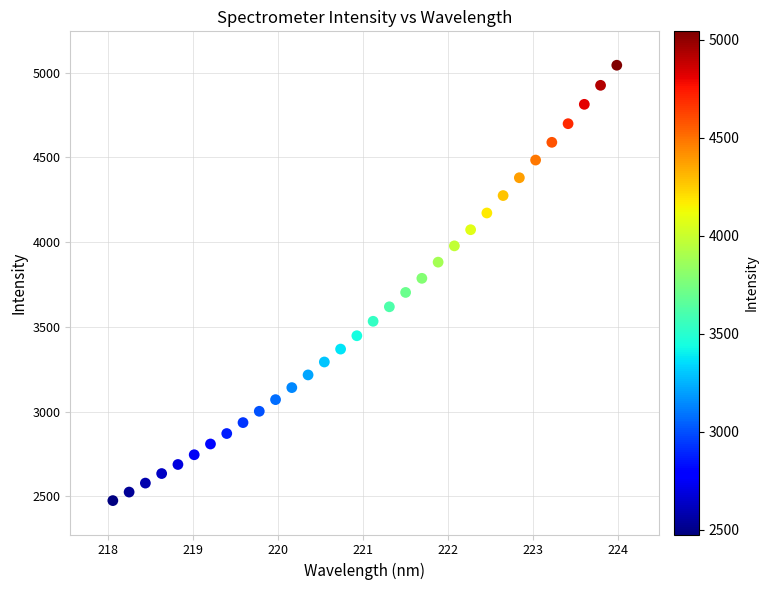

What is the range of X values (max minus min)?

5.9